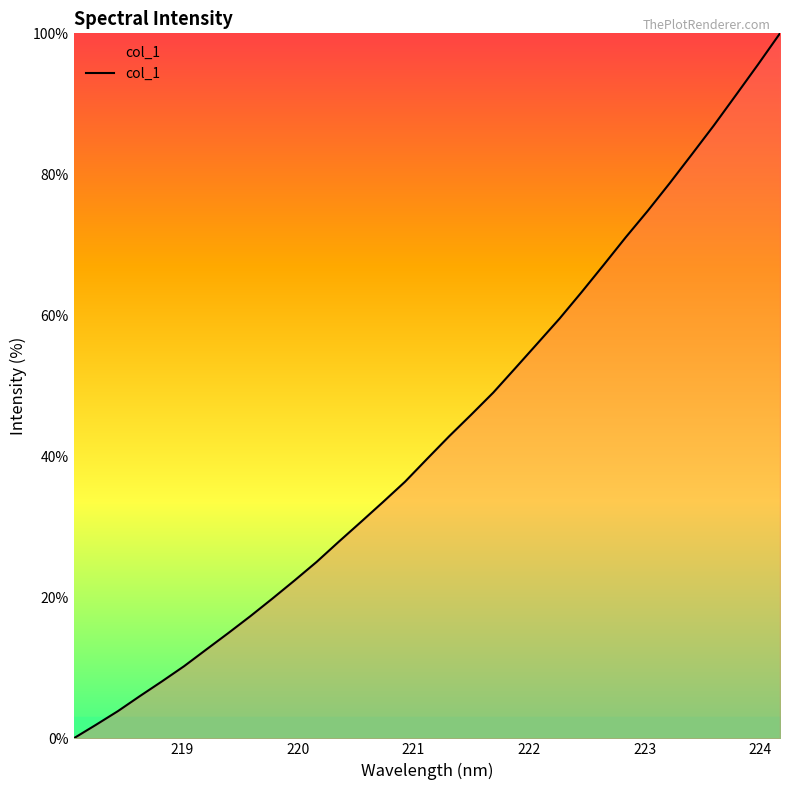

What is the greatest value displayed?

100.0